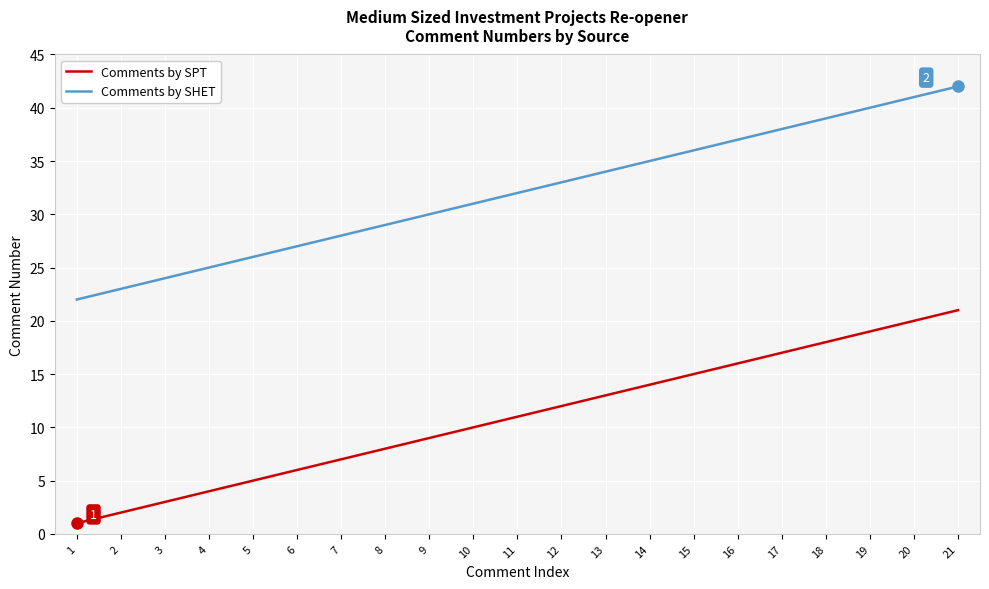

Is it true that Comments by SPT equals 2 at 2?

True